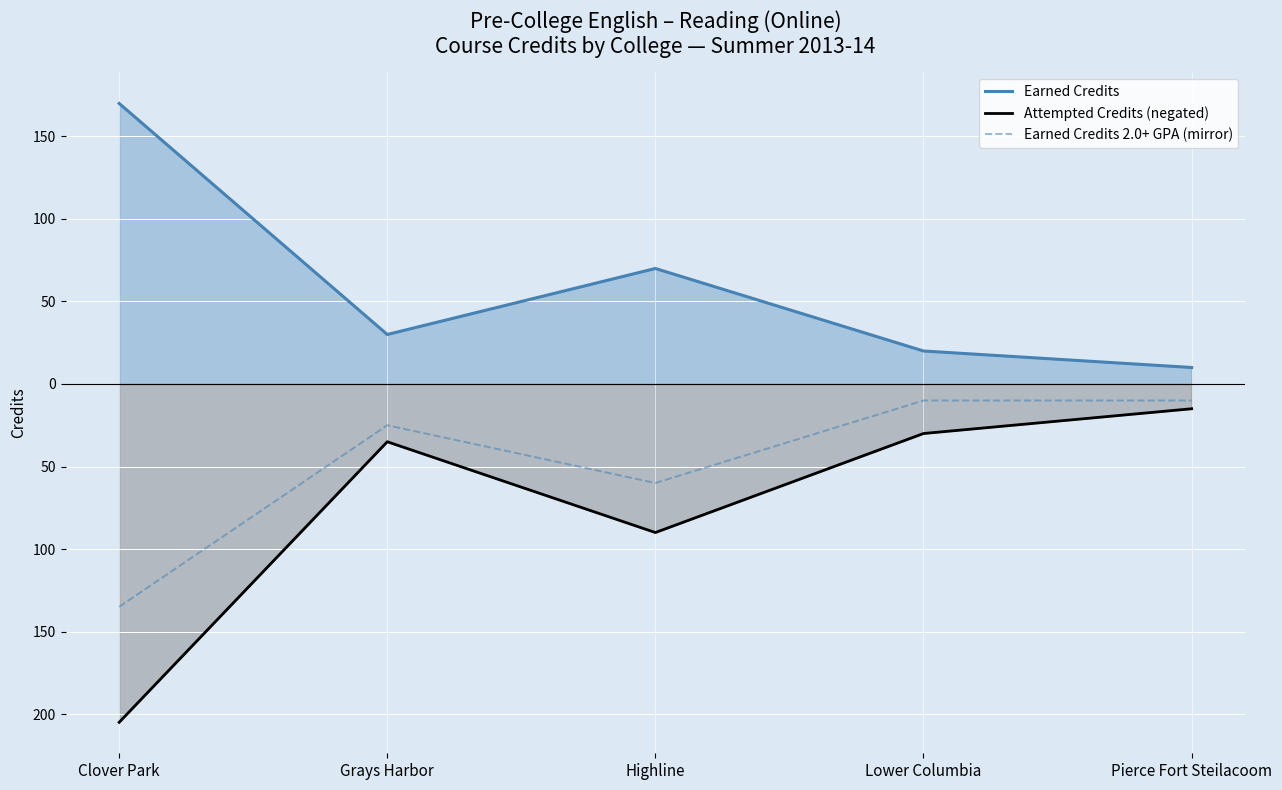

What are all the series names shown in the legend?

Earned Credits, Attempted Credits (negated), Earned Credits 2.0+ GPA (mirror)